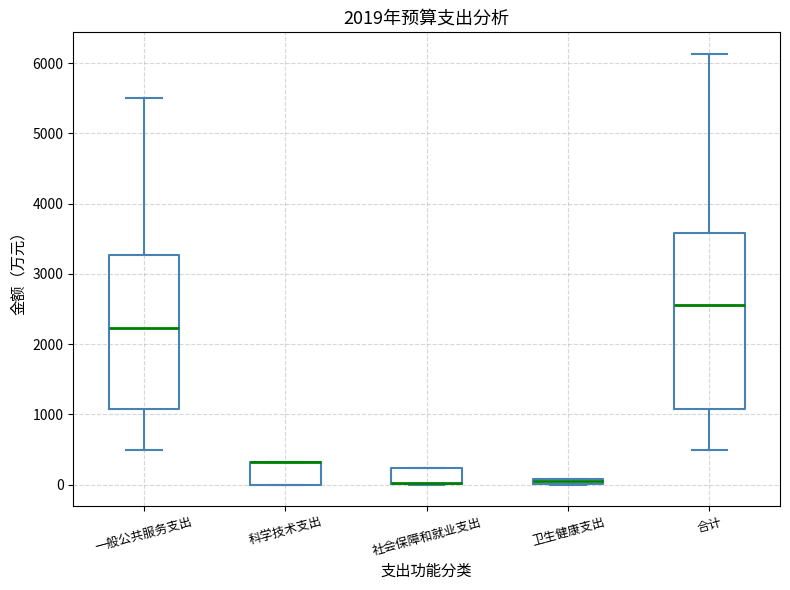

Comparing the boxes themselves (not the whiskers), which one is the tallest?

合计